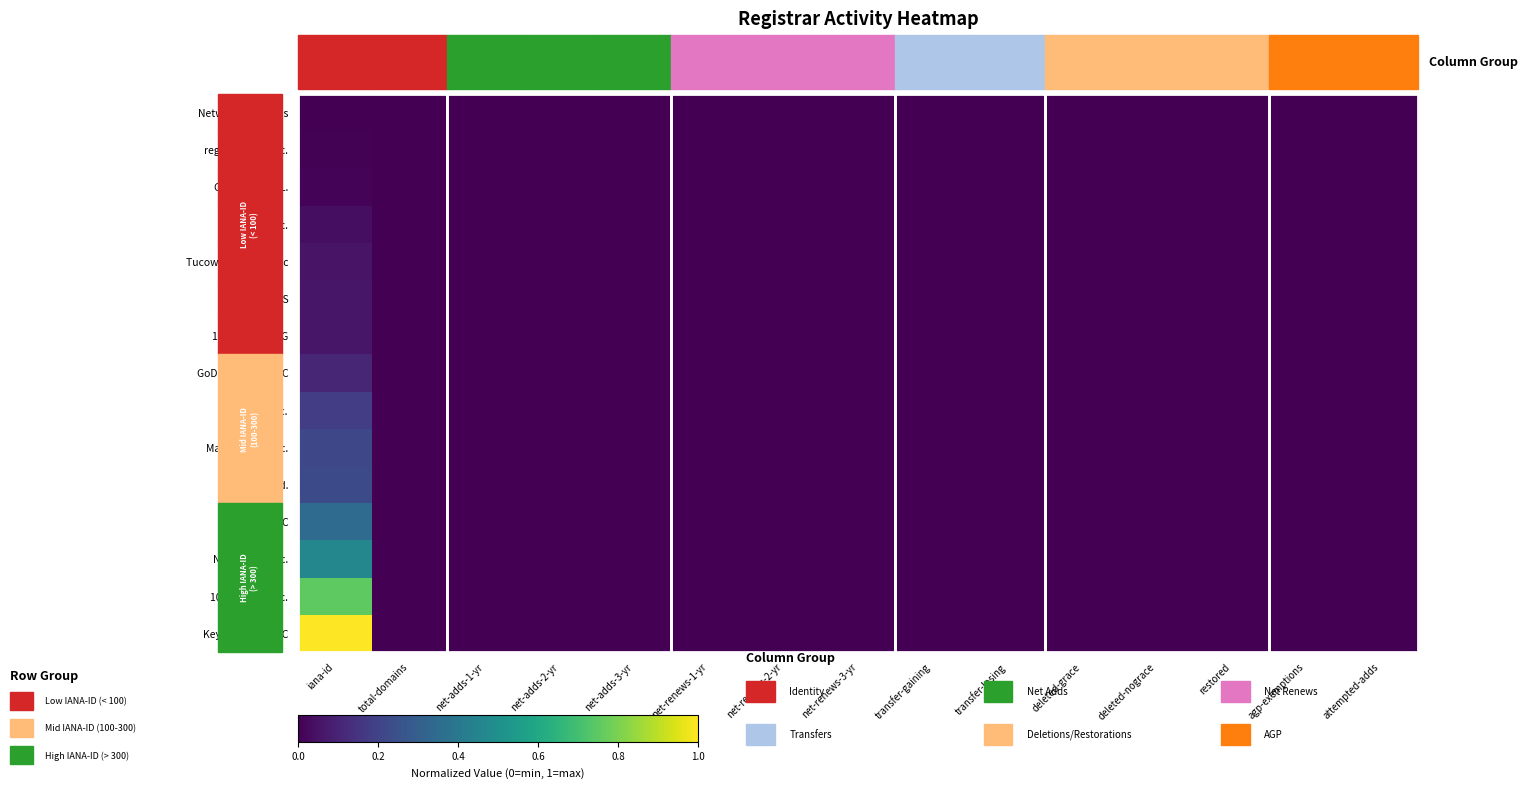

Reading left to right, transcribe all the data shown in this chart.

Network Solutions: iana-id=0.0	total-domains=0.0	net-adds-1-yr=0.0	net-adds-2-yr=0.0	net-adds-3-yr=0.0	net-renews-1-yr=0.0	net-renews-2-yr=0.0	net-renews-3-yr=0.0	transfer-gaining=0.0	transfer-losing=0.0	deleted-grace=0.0	deleted-nograce=0.0	restored=0.0	agp-exemptions=0.0	attempted-adds=0.0
register.com, Inc.: iana-id=0.0	total-domains=0.0	net-adds-1-yr=0.0	net-adds-2-yr=0.0	net-adds-3-yr=0.0	net-renews-1-yr=0.0	net-renews-2-yr=0.0	net-renews-3-yr=0.0	transfer-gaining=0.0	transfer-losing=0.0	deleted-grace=0.0	deleted-nograce=0.0	restored=0.0	agp-exemptions=0.0	attempted-adds=0.0
Corehub, S.R.L.: iana-id=0.0	total-domains=0.0	net-adds-1-yr=0.0	net-adds-2-yr=0.0	net-adds-3-yr=0.0	net-renews-1-yr=0.0	net-renews-2-yr=0.0	net-renews-3-yr=0.0	transfer-gaining=0.0	transfer-losing=0.0	deleted-grace=0.0	deleted-nograce=0.0	restored=0.0	agp-exemptions=0.0	attempted-adds=0.0
eNom Inc.: iana-id=0.0	total-domains=0.0	net-adds-1-yr=0.0	net-adds-2-yr=0.0	net-adds-3-yr=0.0	net-renews-1-yr=0.0	net-renews-2-yr=0.0	net-renews-3-yr=0.0	transfer-gaining=0.0	transfer-losing=0.0	deleted-grace=0.0	deleted-nograce=0.0	restored=0.0	agp-exemptions=0.0	attempted-adds=0.0
Tucows Domains, Inc: iana-id=0.1	total-domains=0.0	net-adds-1-yr=0.0	net-adds-2-yr=0.0	net-adds-3-yr=0.0	net-renews-1-yr=0.0	net-renews-2-yr=0.0	net-renews-3-yr=0.0	transfer-gaining=0.0	transfer-losing=0.0	deleted-grace=0.0	deleted-nograce=0.0	restored=0.0	agp-exemptions=0.0	attempted-adds=0.0
Gandi SAS: iana-id=0.1	total-domains=0.0	net-adds-1-yr=0.0	net-adds-2-yr=0.0	net-adds-3-yr=0.0	net-renews-1-yr=0.0	net-renews-2-yr=0.0	net-renews-3-yr=0.0	transfer-gaining=0.0	transfer-losing=0.0	deleted-grace=0.0	deleted-nograce=0.0	restored=0.0	agp-exemptions=0.0	attempted-adds=0.0
1&1 Internet AG: iana-id=0.1	total-domains=0.0	net-adds-1-yr=0.0	net-adds-2-yr=0.0	net-adds-3-yr=0.0	net-renews-1-yr=0.0	net-renews-2-yr=0.0	net-renews-3-yr=0.0	transfer-gaining=0.0	transfer-losing=0.0	deleted-grace=0.0	deleted-nograce=0.0	restored=0.0	agp-exemptions=0.0	attempted-adds=0.0
GoDaddy.com, LLC: iana-id=0.1	total-domains=0.0	net-adds-1-yr=0.0	net-adds-2-yr=0.0	net-adds-3-yr=0.0	net-renews-1-yr=0.0	net-renews-2-yr=0.0	net-renews-3-yr=0.0	transfer-gaining=0.0	transfer-losing=0.0	deleted-grace=0.0	deleted-nograce=0.0	restored=0.0	agp-exemptions=0.0	attempted-adds=0.0
Gabia,Inc.: iana-id=0.2	total-domains=0.0	net-adds-1-yr=0.0	net-adds-2-yr=0.0	net-adds-3-yr=0.0	net-renews-1-yr=0.0	net-renews-2-yr=0.0	net-renews-3-yr=0.0	transfer-gaining=0.0	transfer-losing=0.0	deleted-grace=0.0	deleted-nograce=0.0	restored=0.0	agp-exemptions=0.0	attempted-adds=0.0
MarkMonitor Inc.: iana-id=0.2	total-domains=0.0	net-adds-1-yr=0.0	net-adds-2-yr=0.0	net-adds-3-yr=0.0	net-renews-1-yr=0.0	net-renews-2-yr=0.0	net-renews-3-yr=0.0	transfer-gaining=0.0	transfer-losing=0.0	deleted-grace=0.0	deleted-nograce=0.0	restored=0.0	agp-exemptions=0.0	attempted-adds=0.0
PDR Ltd.: iana-id=0.2	total-domains=0.0	net-adds-1-yr=0.0	net-adds-2-yr=0.0	net-adds-3-yr=0.0	net-renews-1-yr=0.0	net-renews-2-yr=0.0	net-renews-3-yr=0.0	transfer-gaining=0.0	transfer-losing=0.0	deleted-grace=0.0	deleted-nograce=0.0	restored=0.0	agp-exemptions=0.0	attempted-adds=0.0
Dynadot LLC: iana-id=0.4	total-domains=0.0	net-adds-1-yr=0.0	net-adds-2-yr=0.0	net-adds-3-yr=0.0	net-renews-1-yr=0.0	net-renews-2-yr=0.0	net-renews-3-yr=0.0	transfer-gaining=0.0	transfer-losing=0.0	deleted-grace=0.0	deleted-nograce=0.0	restored=0.0	agp-exemptions=0.0	attempted-adds=0.0
Name.com, inc.: iana-id=0.5	total-domains=0.0	net-adds-1-yr=0.0	net-adds-2-yr=0.0	net-adds-3-yr=0.0	net-renews-1-yr=0.0	net-renews-2-yr=0.0	net-renews-3-yr=0.0	transfer-gaining=0.0	transfer-losing=0.0	deleted-grace=0.0	deleted-nograce=0.0	restored=0.0	agp-exemptions=0.0	attempted-adds=0.0
101Domain, Inc.: iana-id=0.8	total-domains=0.0	net-adds-1-yr=0.0	net-adds-2-yr=0.0	net-adds-3-yr=0.0	net-renews-1-yr=0.0	net-renews-2-yr=0.0	net-renews-3-yr=0.0	transfer-gaining=0.0	transfer-losing=0.0	deleted-grace=0.0	deleted-nograce=0.0	restored=0.0	agp-exemptions=0.0	attempted-adds=0.0
Key-Systems, LLC: iana-id=1.0	total-domains=0.0	net-adds-1-yr=0.0	net-adds-2-yr=0.0	net-adds-3-yr=0.0	net-renews-1-yr=0.0	net-renews-2-yr=0.0	net-renews-3-yr=0.0	transfer-gaining=0.0	transfer-losing=0.0	deleted-grace=0.0	deleted-nograce=0.0	restored=0.0	agp-exemptions=0.0	attempted-adds=0.0